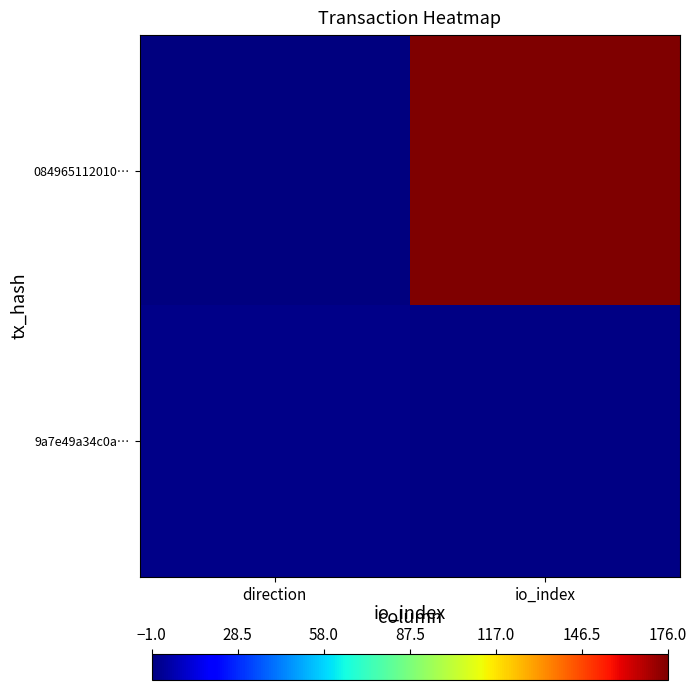

Which category has the lowest value across all series?

direction